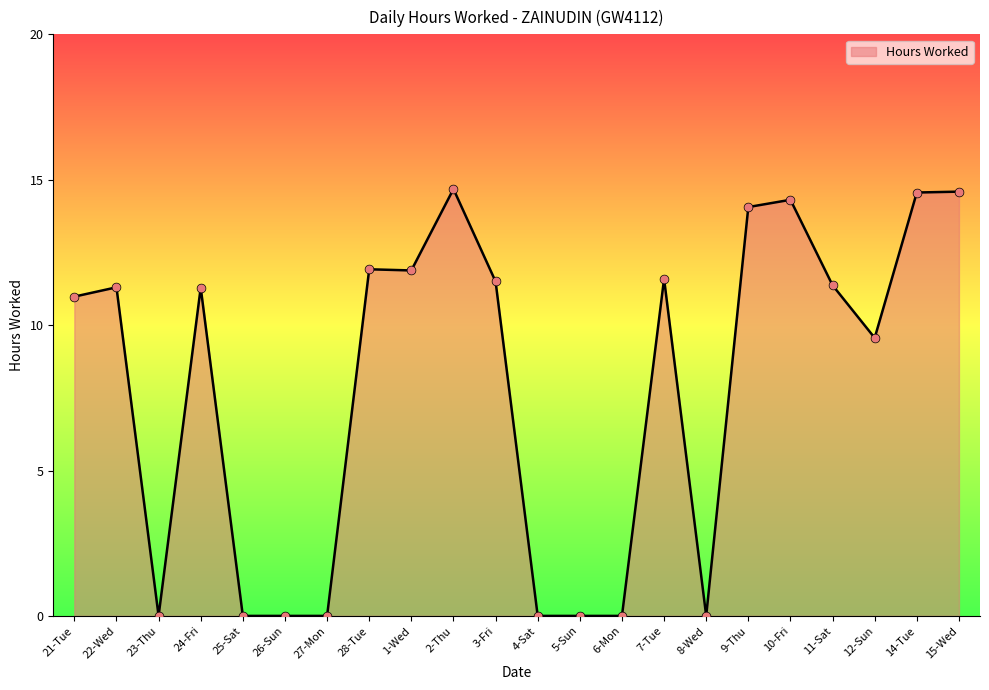

What is the change in value from 22-Wed to 11-Sat?

+0.1